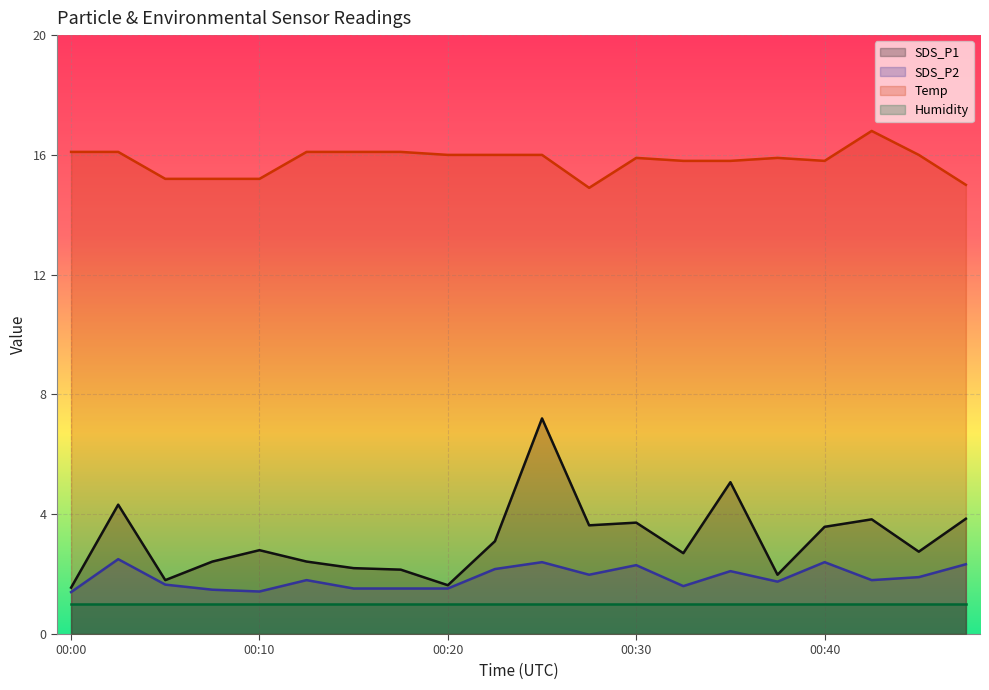

True or false: SDS_P2 and Temp intersect in this chart.

False